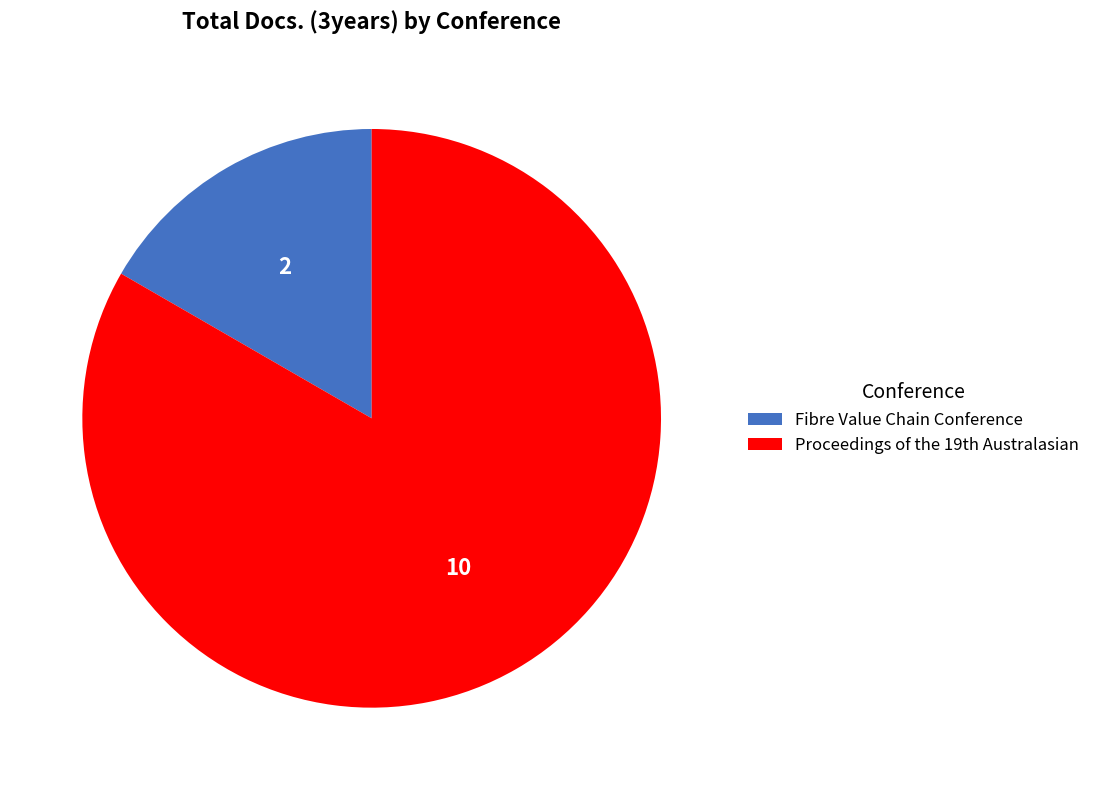

Count the number of slices in the pie.

2